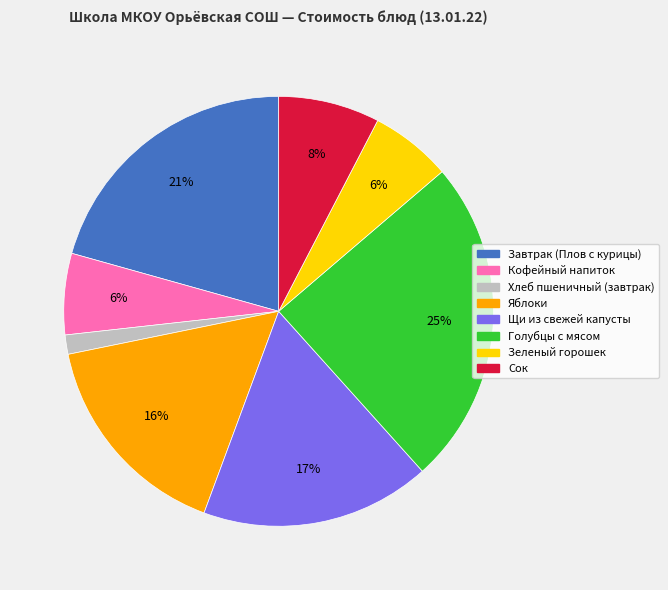

To the nearest percent, what is the difference between the Сок and Голубцы с мясом slice percentages?

17%